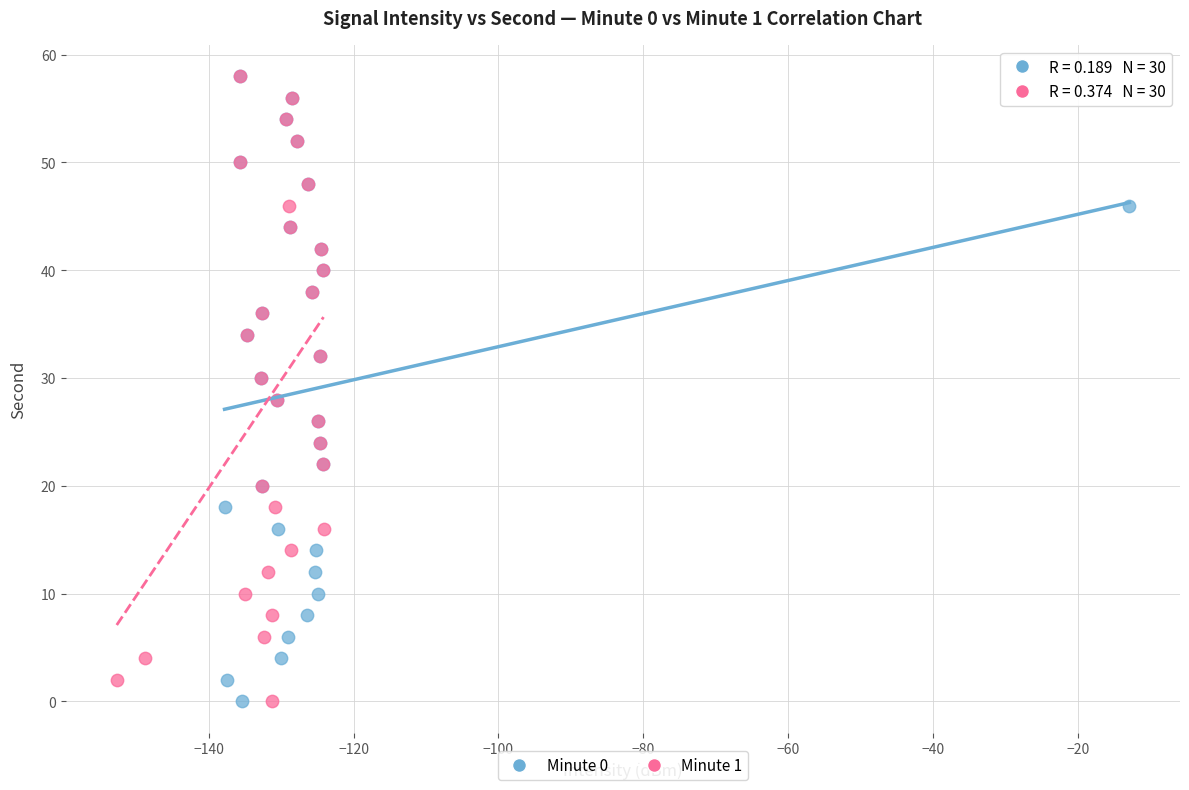

What are all the series names shown in the legend?

Minute 0, Minute 1